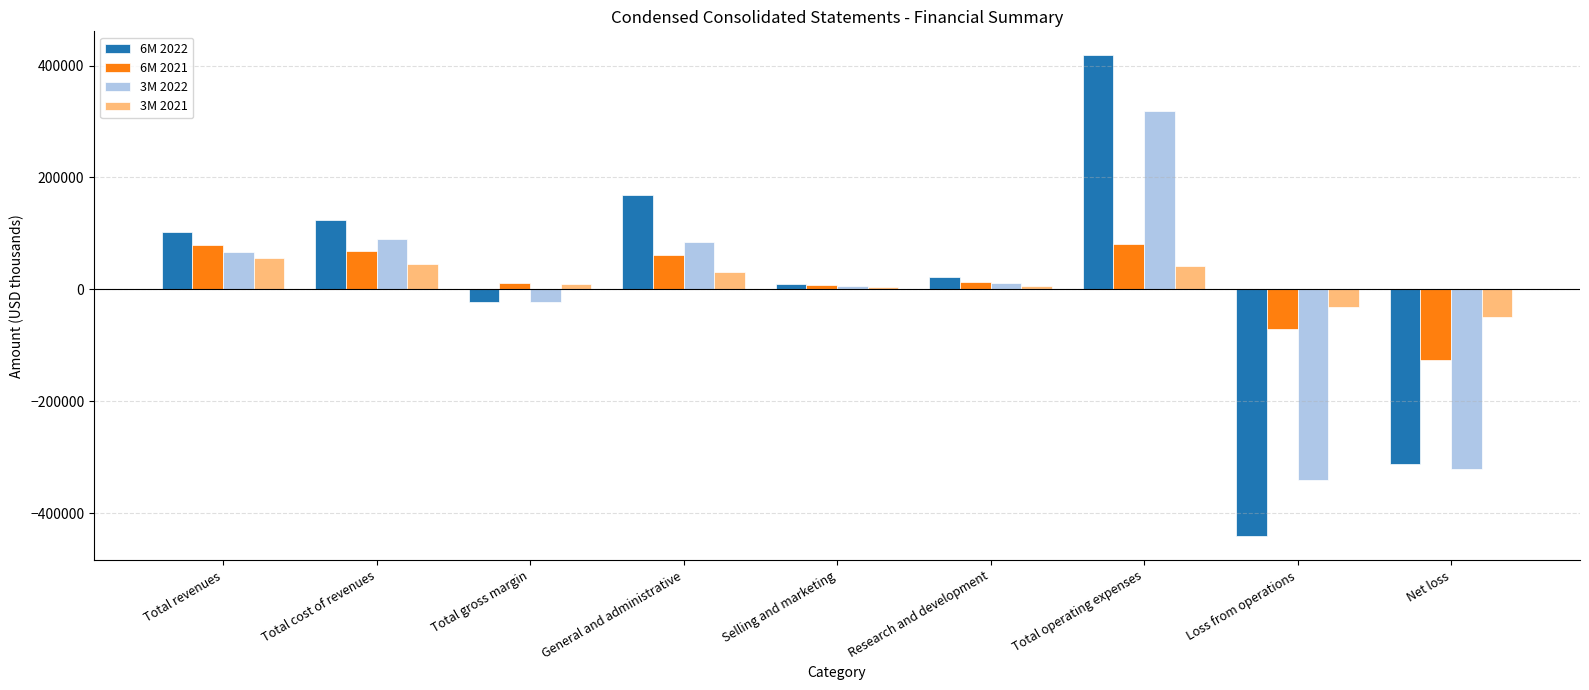

How many positive values does the 3M 2021 series have?

7